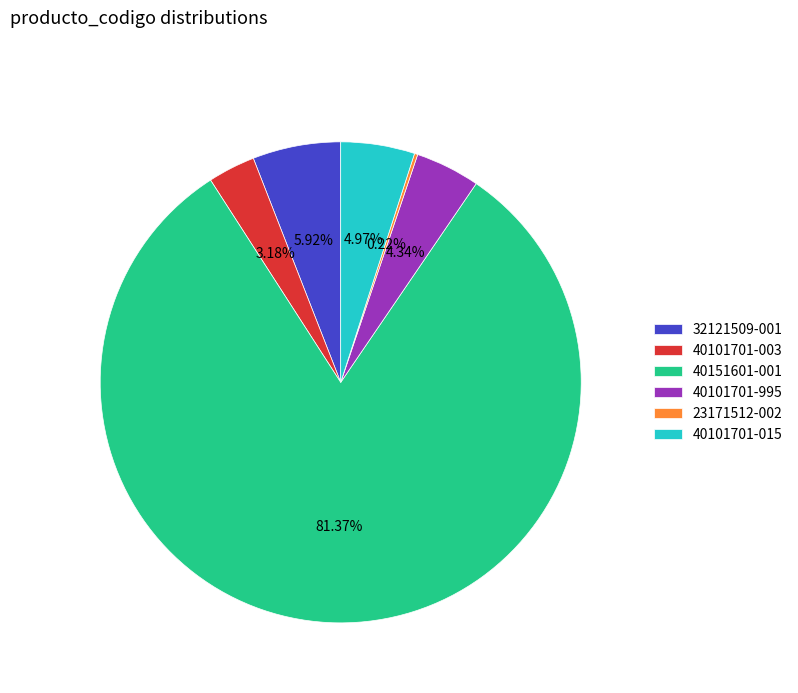

Combined, do 32121509-001 and 40101701-003 account for over 50%?

No